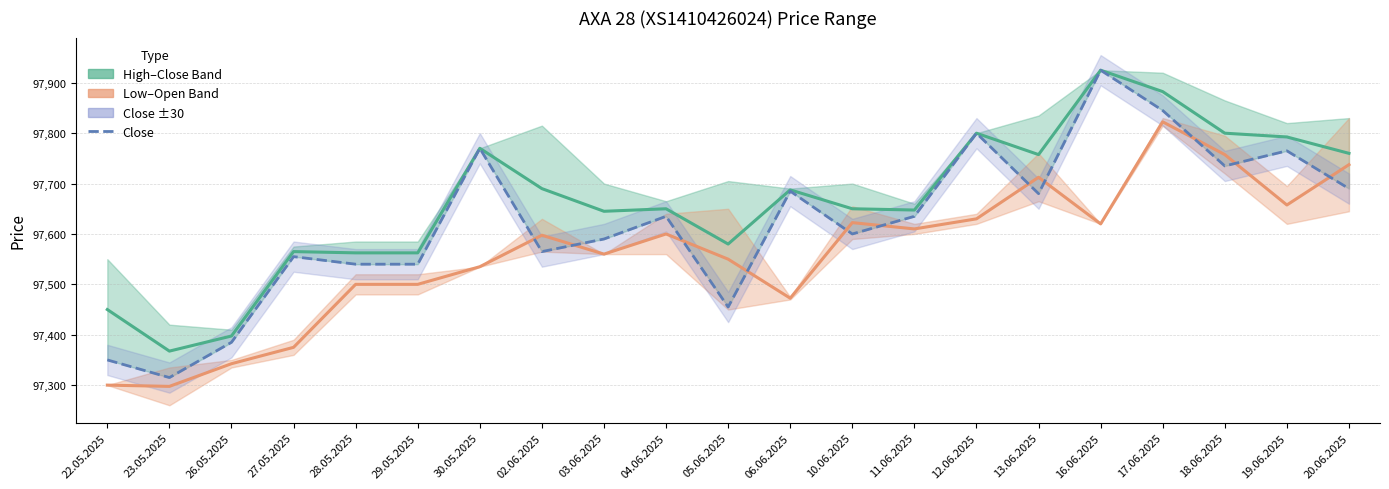

At how many categories does at least one series exceed 97537?

18